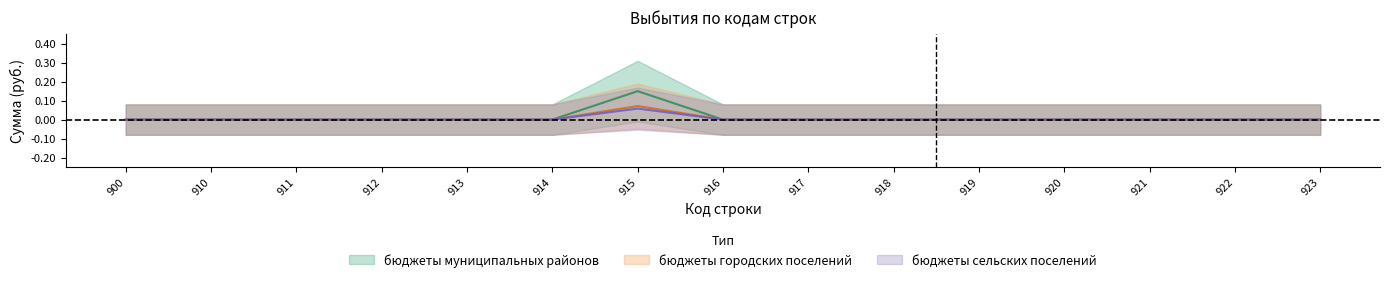

How many interior local peaks does the бюджеты муниципальных районов series have?

1